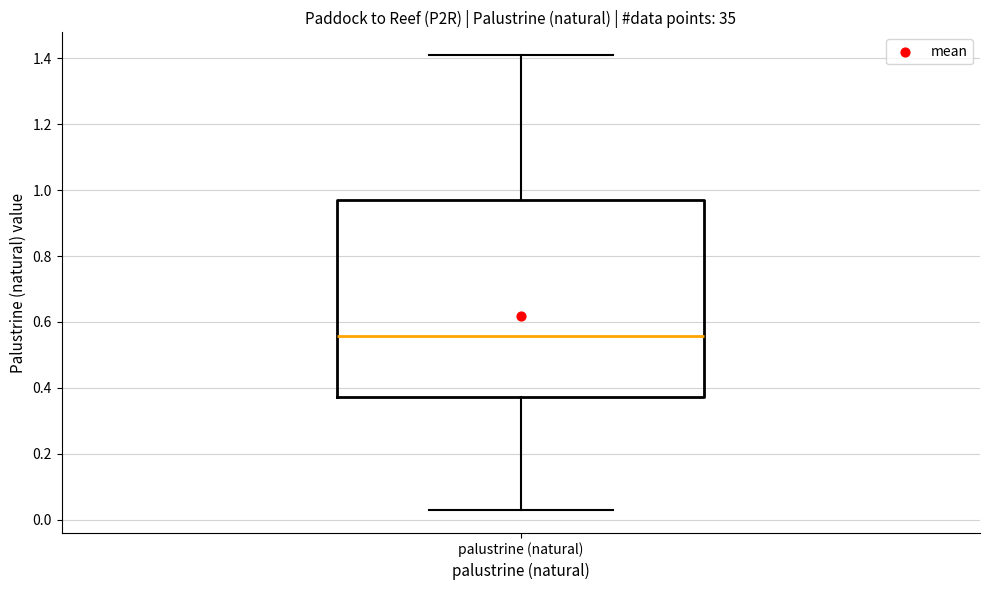

Where does the median line of the box for palustrine (natural) sit on the y-axis? The values are not printed on the chart, so give them approximately, as read against the axis.

0.56